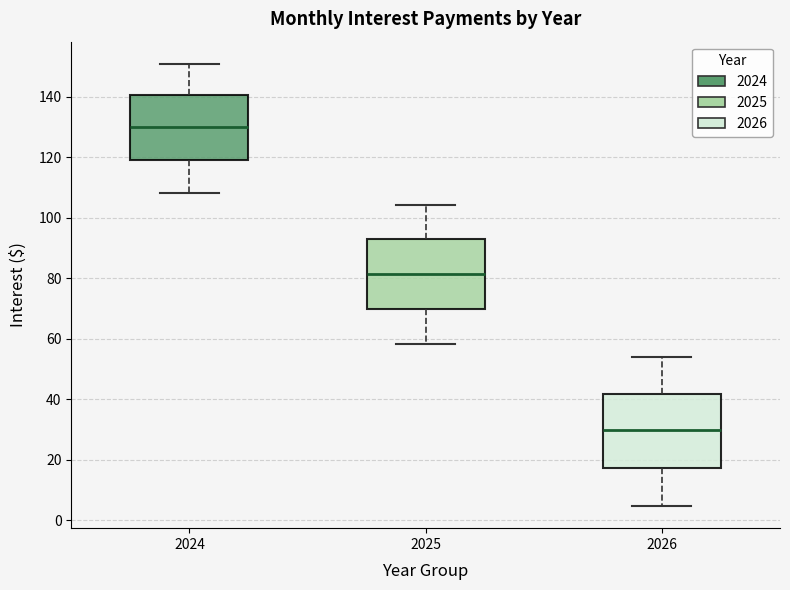

Which box has the lowest median line?

2026